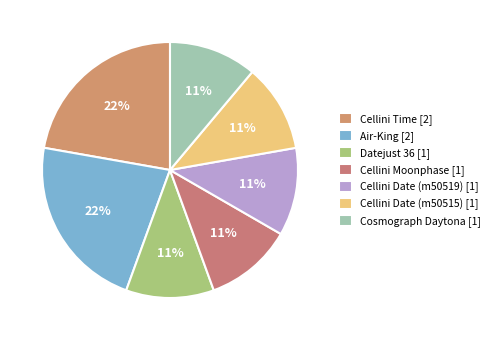

Which category has the biggest portion of the pie?

Cellini Time